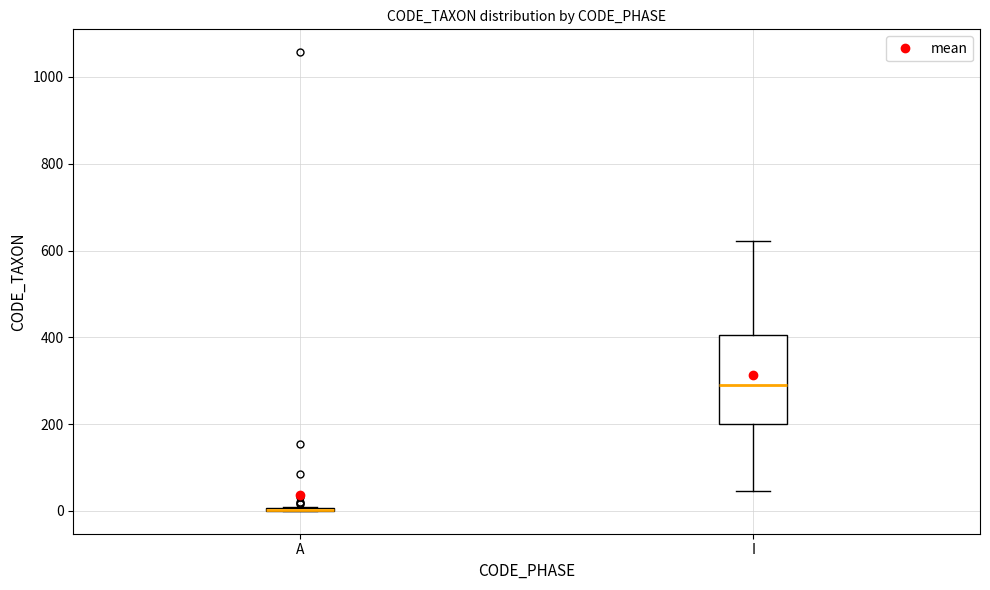

Reading left to right, transcribe this box plot: for each box, give where its median line is, the range the box spans, and where its two whiskers end, as read against the y-axis. The values are not printed on the chart, so give them approximately, as read against the axis.

A: box collapsed to a line at 0, whiskers 0 to 0
I: median 280, box 200 to 400, whiskers 40 to 620